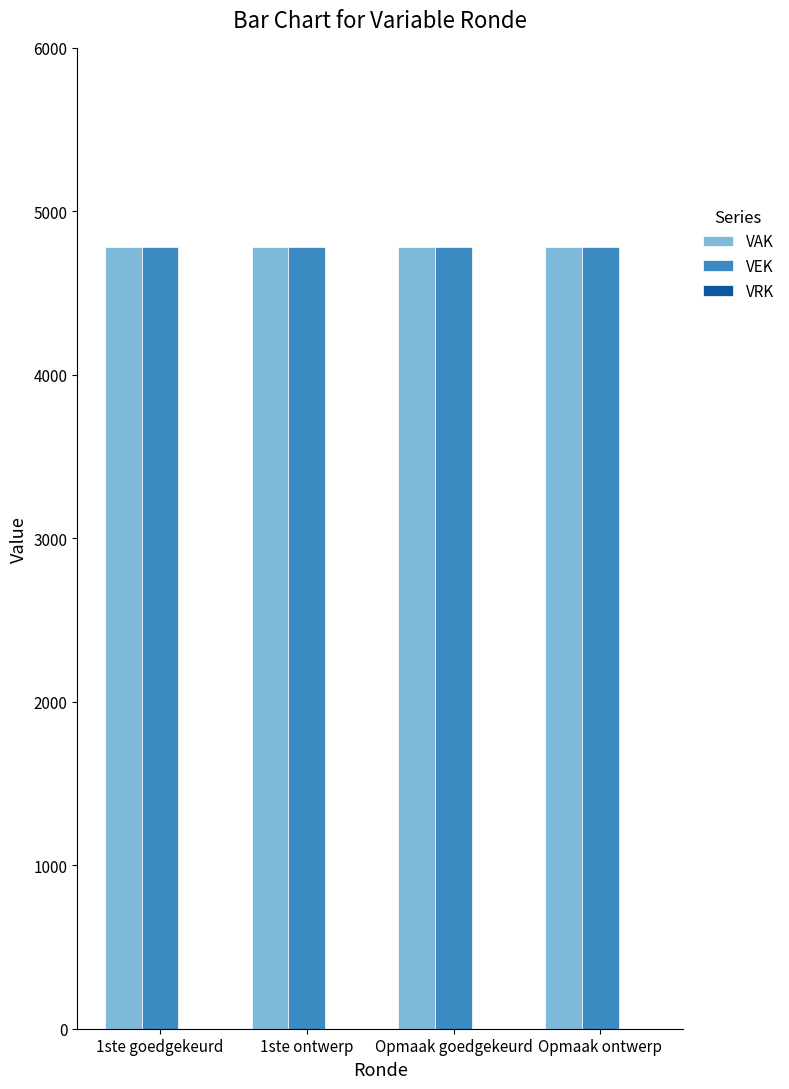

Count the number of data series in this chart.

3